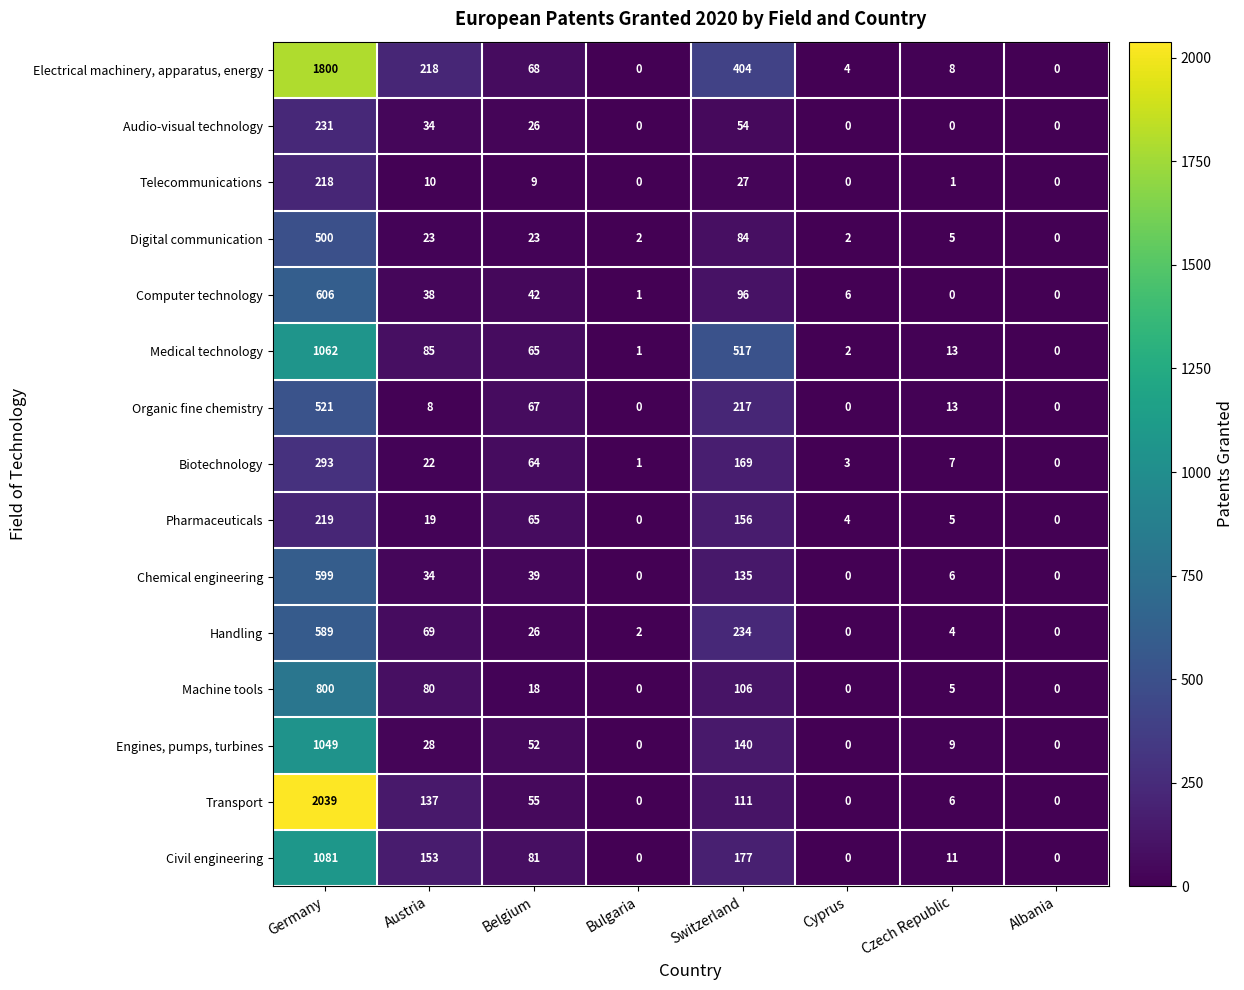

Is it true that Electrical machinery, apparatus, energy equals 281 at Switzerland?

False